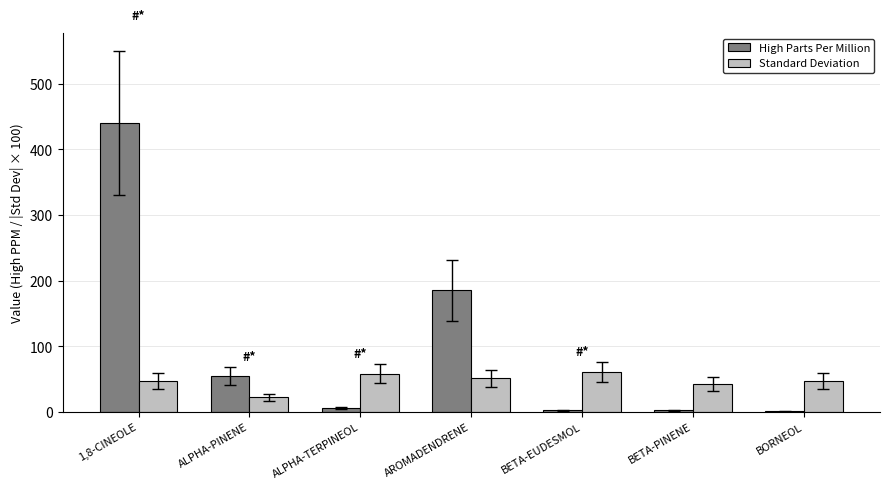

Which category has the highest value in the High Parts Per Million series?

1,8-CINEOLE